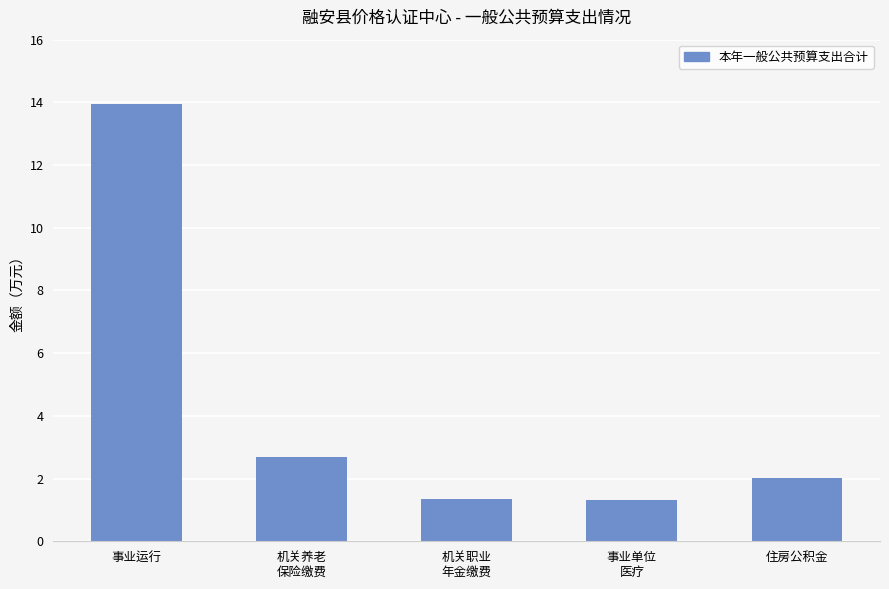

Approximately how many times larger is the value at 住房公积金 compared to 事业运行?

0.1